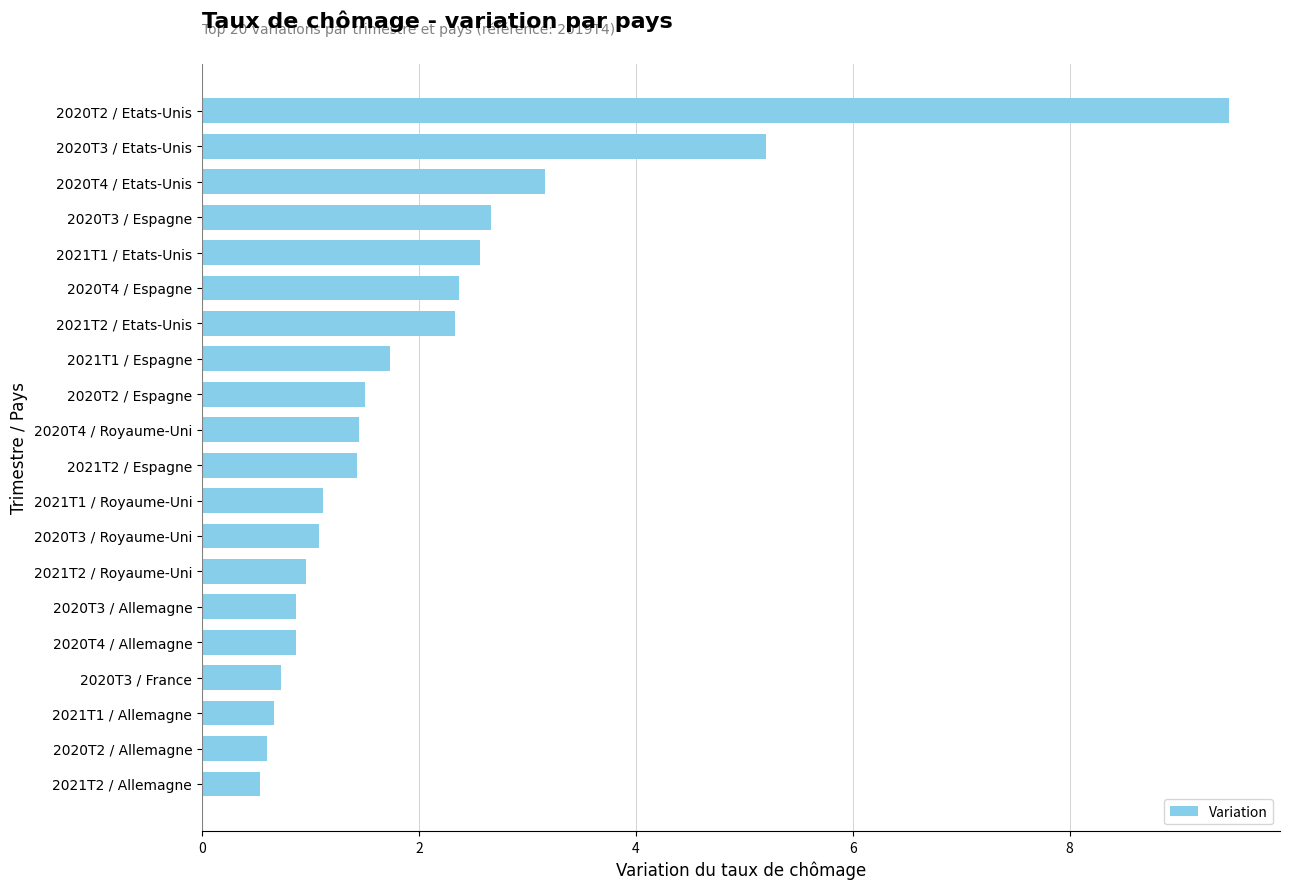

What is the greatest value displayed?

9.5